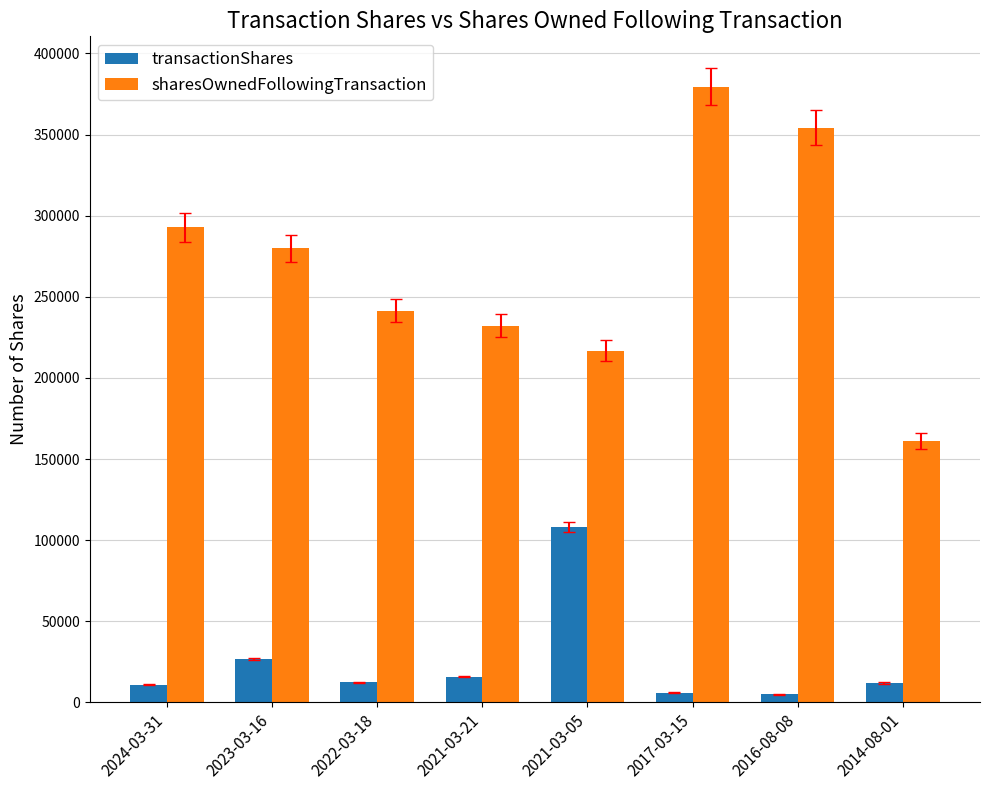

The value of sharesOwnedFollowingTransaction at 2017-03-15 is 677316. True or false?

False